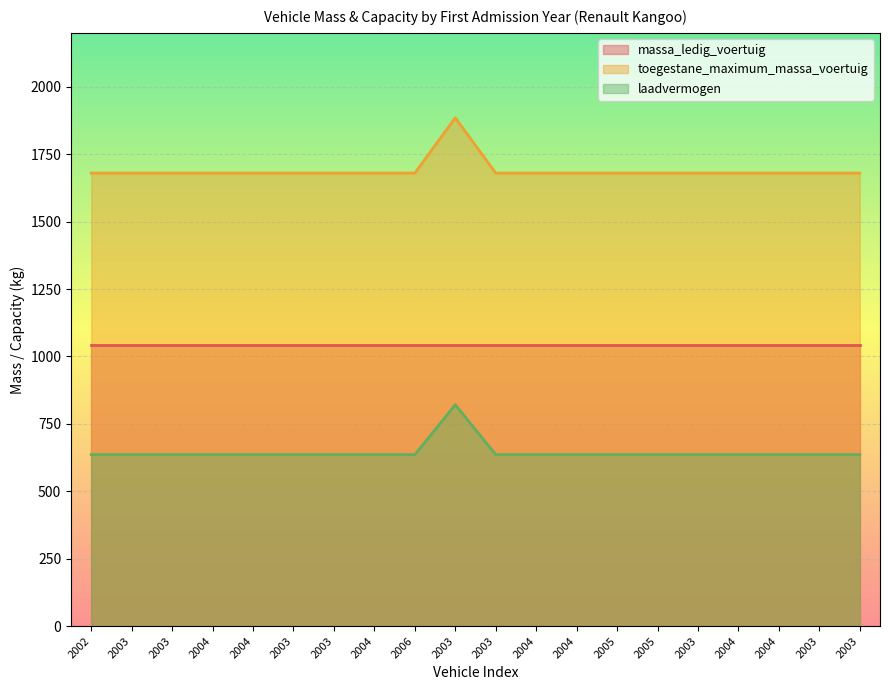

What is the value of the laadvermogen point at the 15th from the left?

636